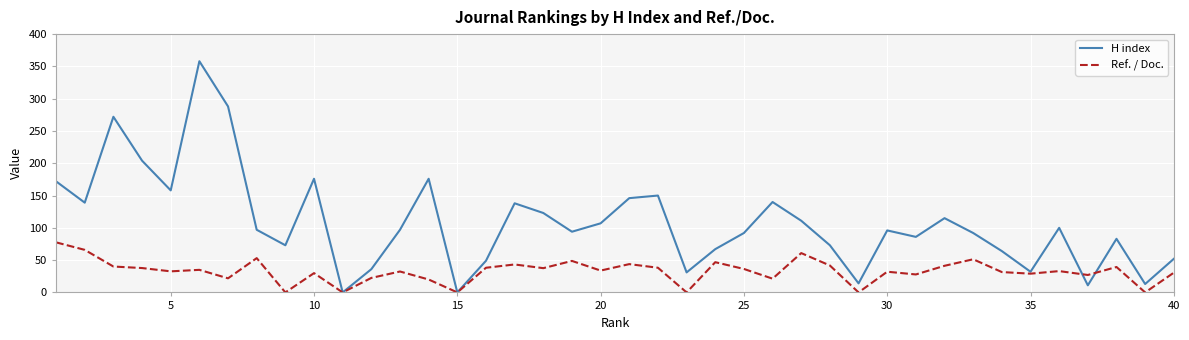

What is the highest value of the Ref. / Doc. series?

77.5